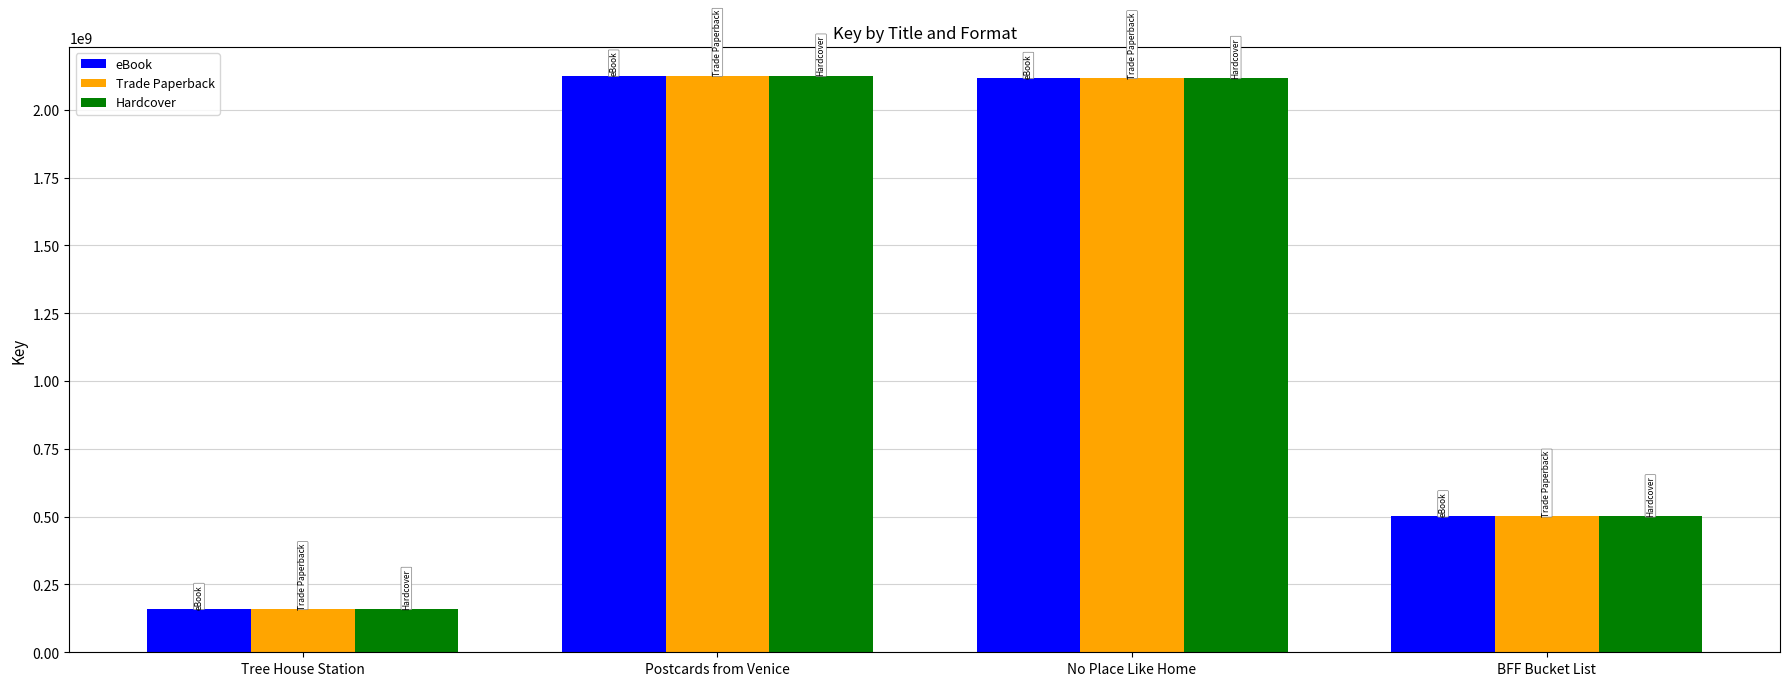

What is the total value across all series at BFF Bucket List?

1502731155